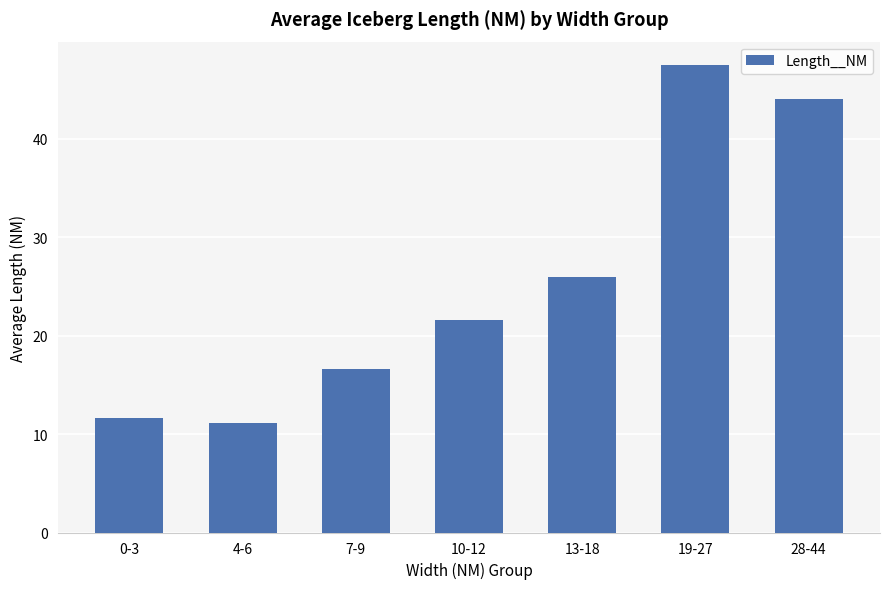

Rank the categories by value from highest to lowest.

19-27, 28-44, 13-18, 10-12, 7-9, 0-3, 4-6